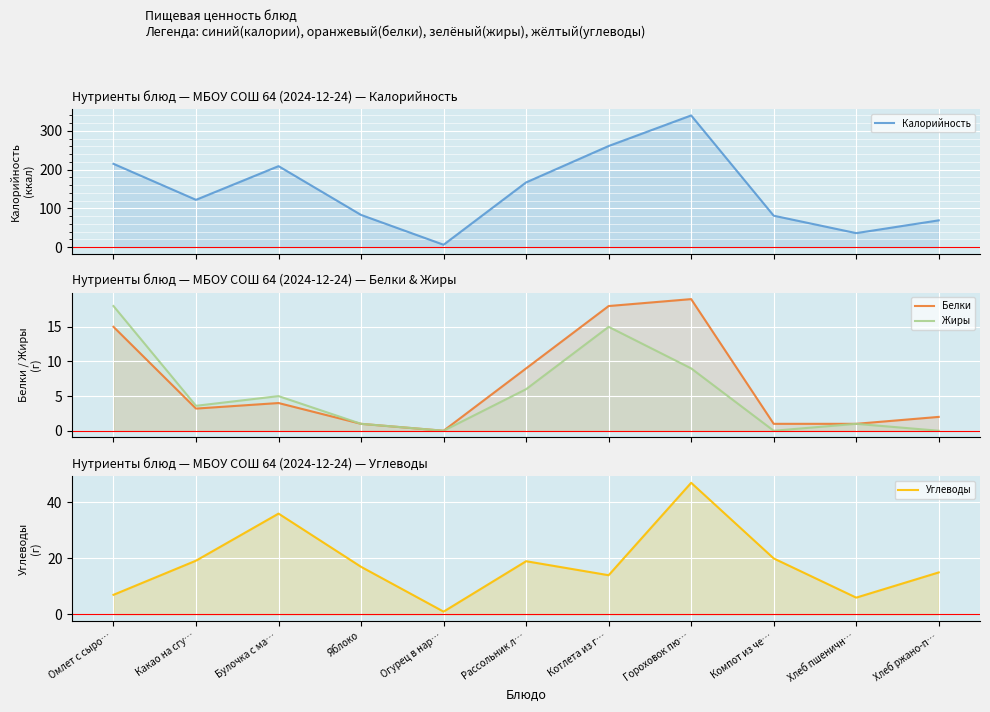

Which series has the widest spread of values?

Калорийность